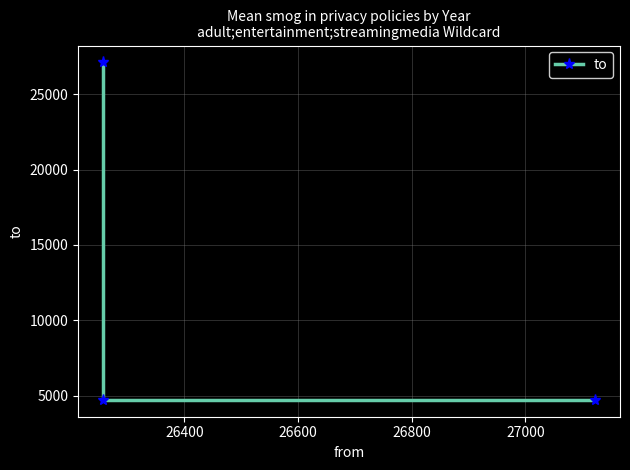

What is the average value?

12184